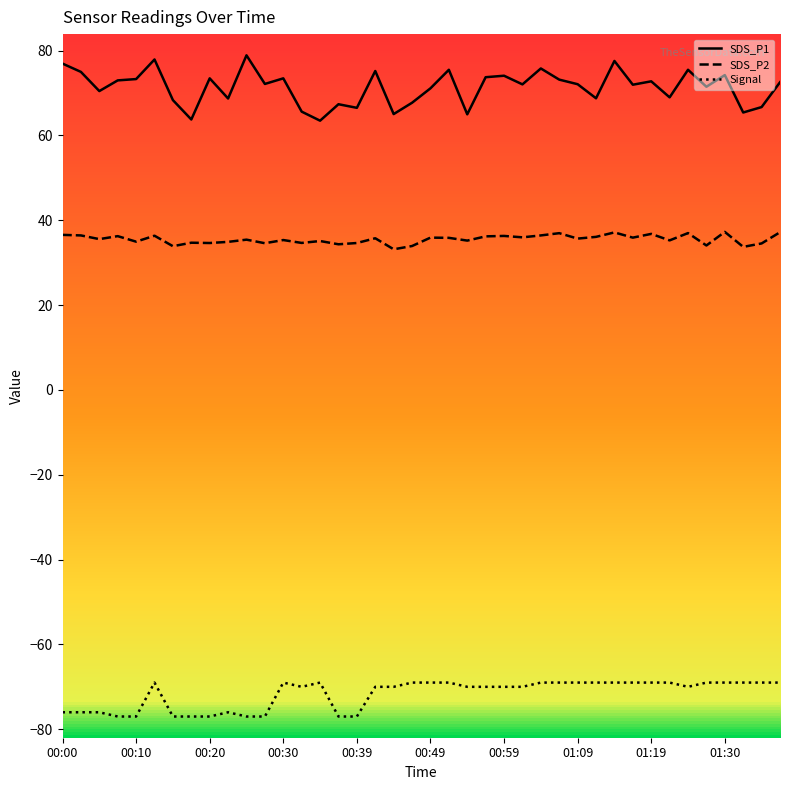

True or false: SDS_P1 has more than 0 interior local peaks.

True